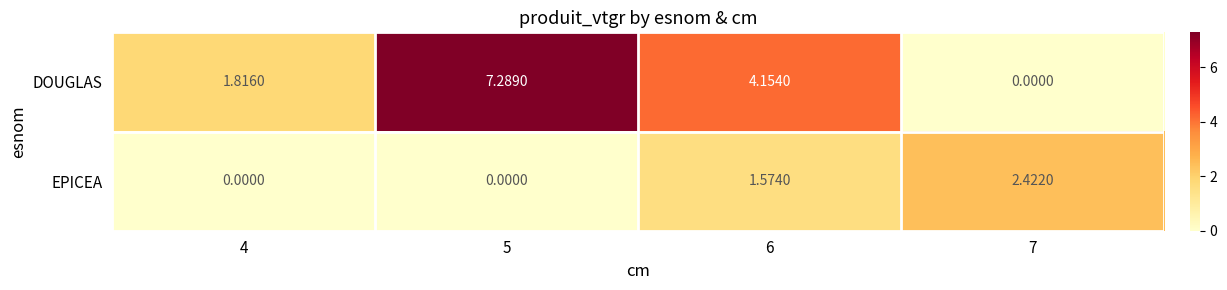

At 4, list the series in order from smallest to largest.

EPICEA, DOUGLAS